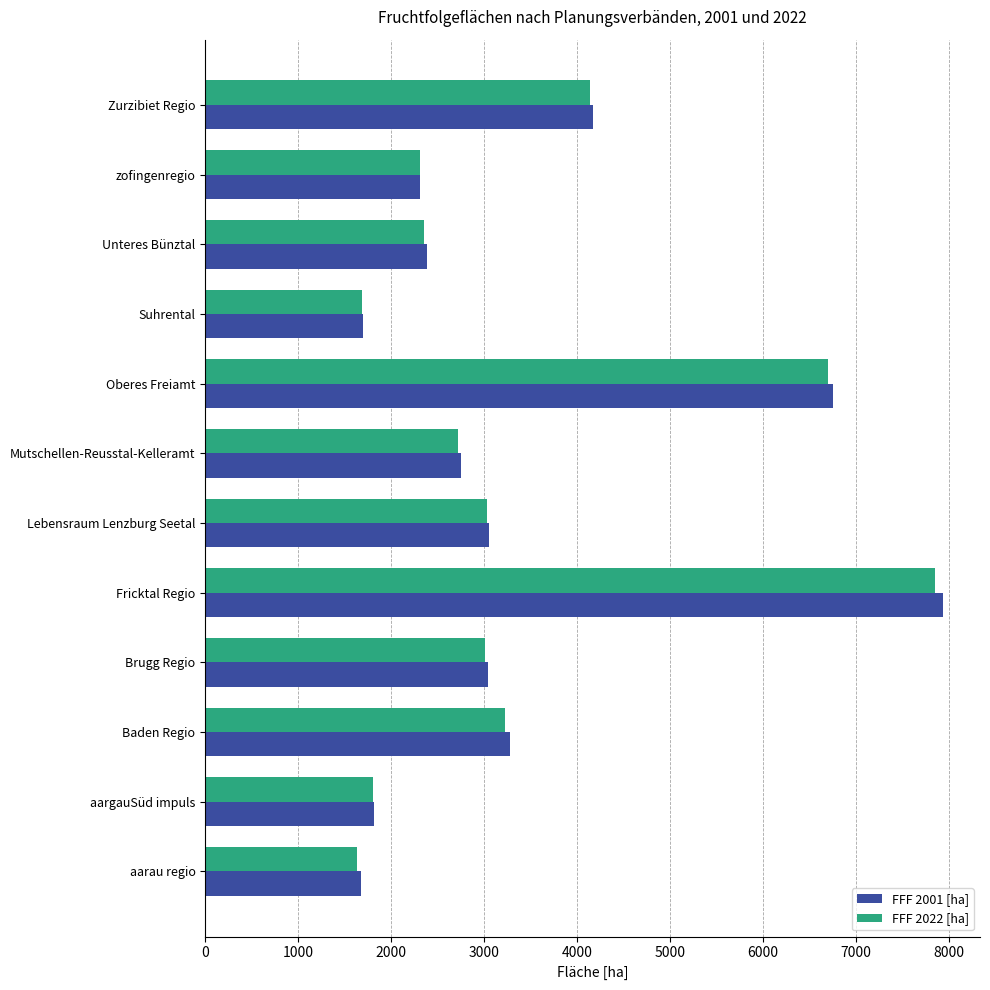

Which series changed the most between Fricktal Regio and Oberes Freiamt?

FFF 2001 [ha]